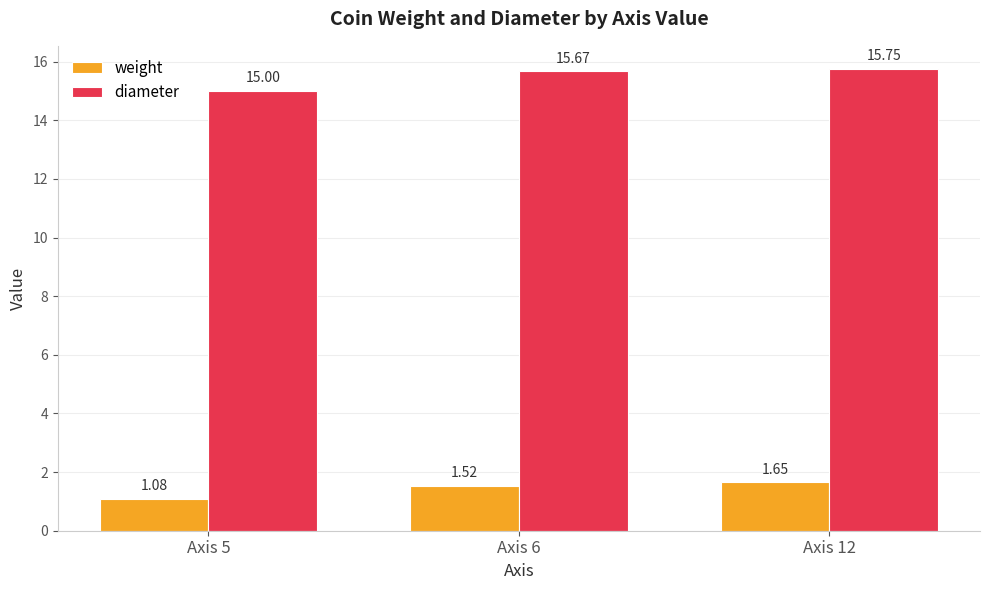

Rank the categories by weight value from lowest to highest.

Axis 5, Axis 6, Axis 12